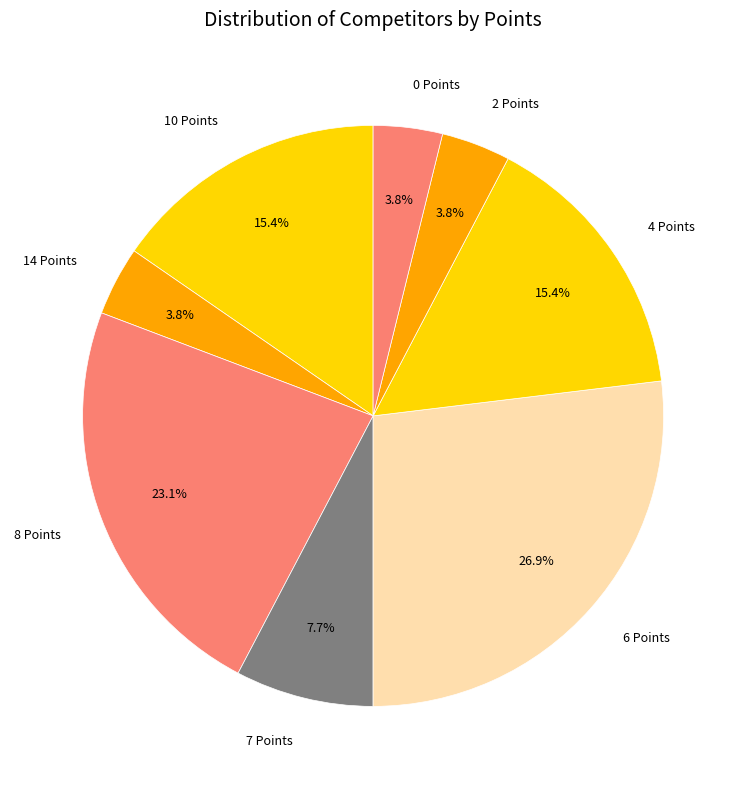

Count the number of slices in the pie.

8